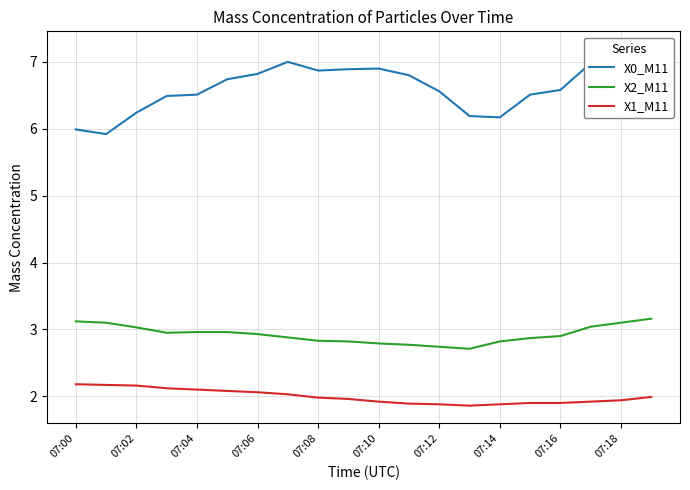

The value of X2_M11 at 07:04 is 5.0. True or false?

False